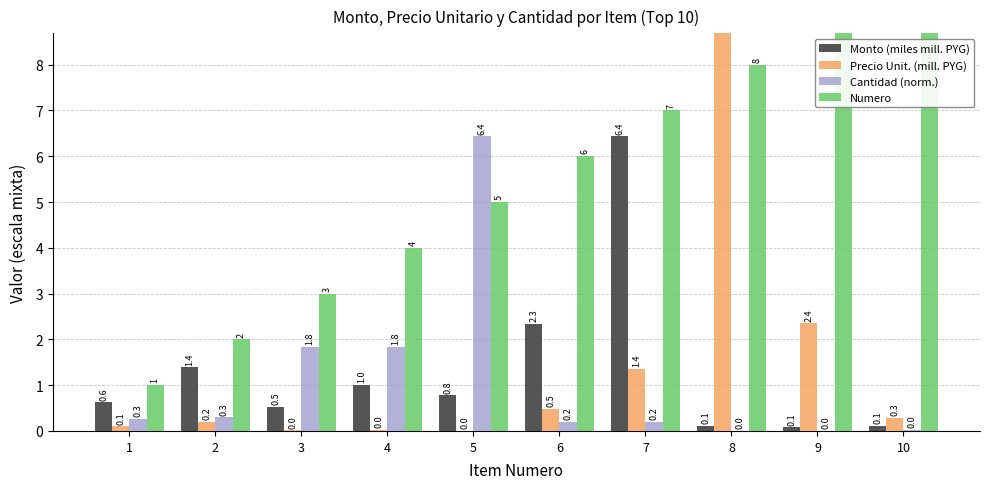

How many data points does each series have?

10